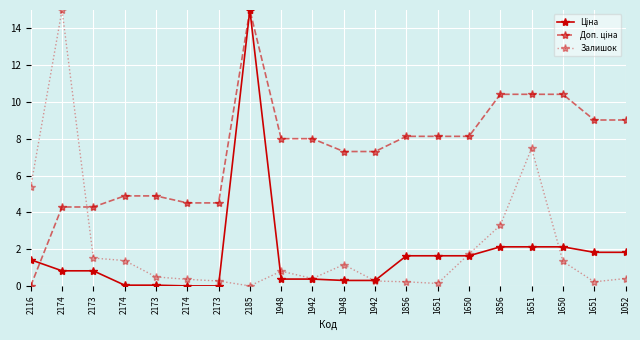

The Залишок series shows 7.5 at 1651. True or false?

True